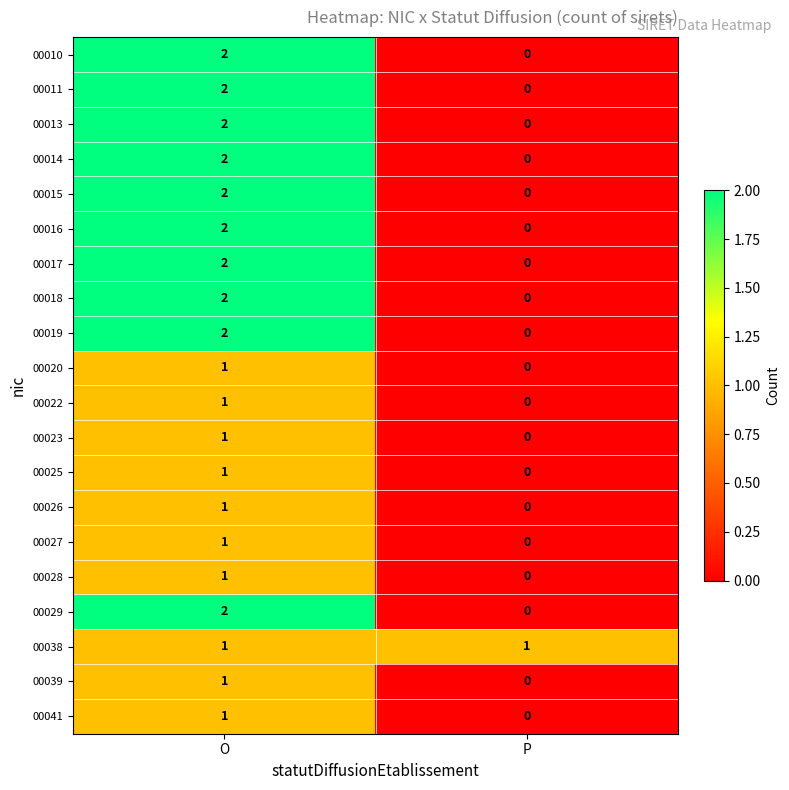

Is it true that 00026 equals -1 at P?

False